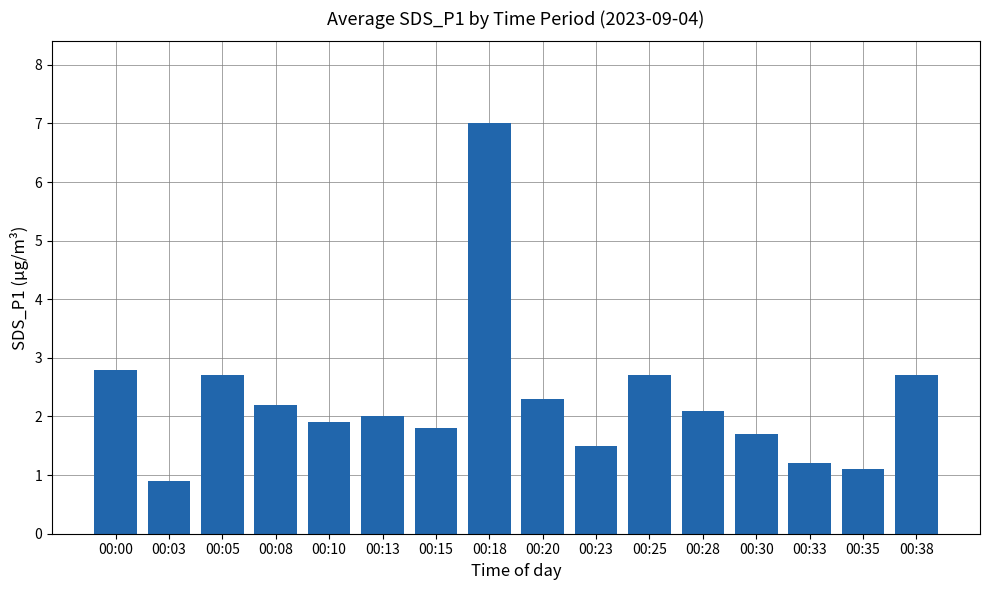

Is it true that the value at 00:08 is 2.2?

True